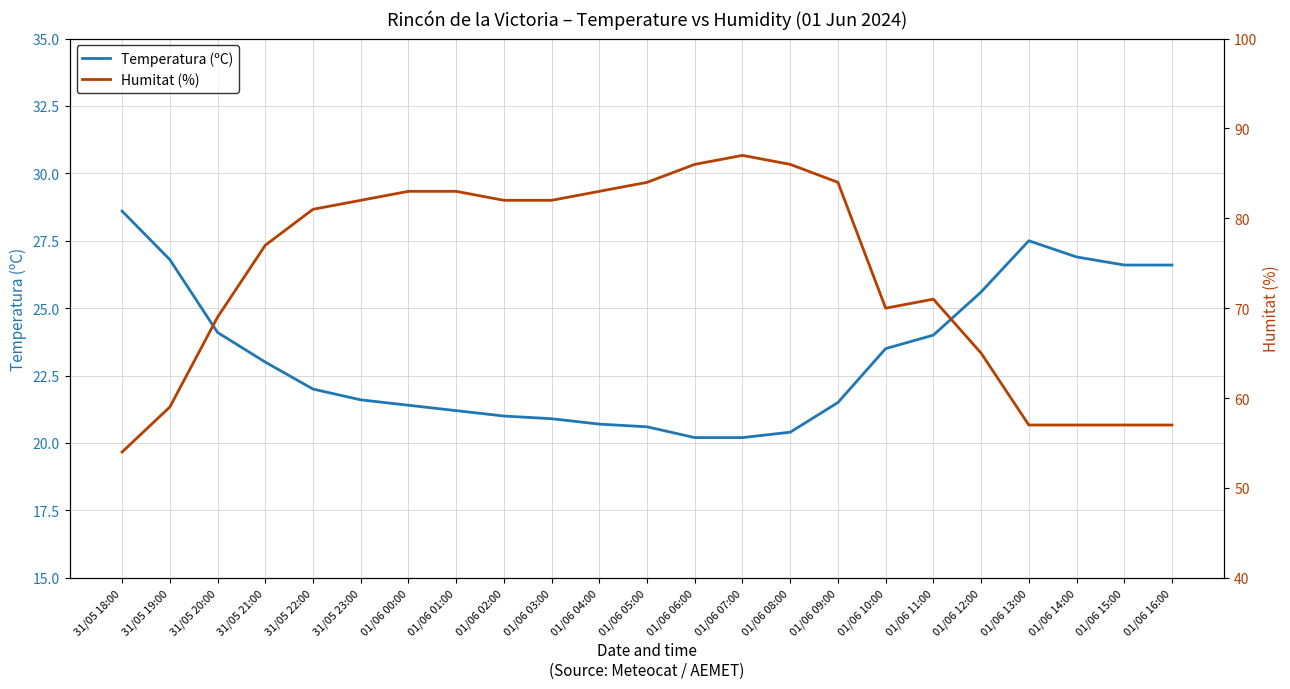

The Humitat (%) series shows 95.7 at 01/06 15:00. True or false?

False